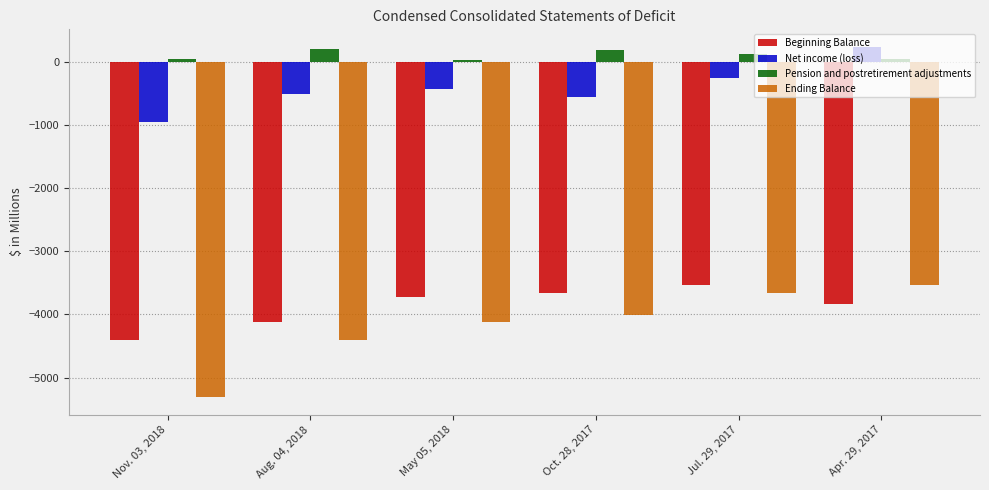

Which series has the largest total across all categories?

Pension and postretirement adjustments